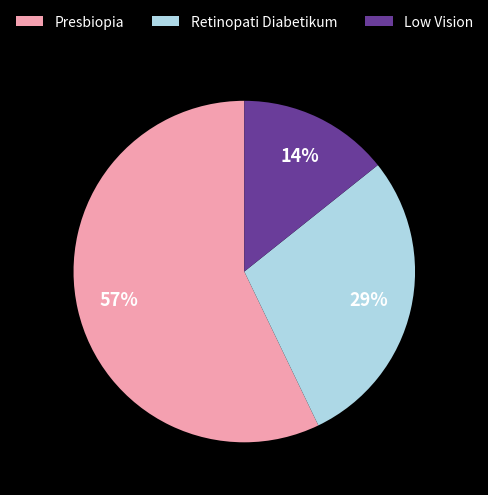

To the nearest percent, what is the average slice percentage?

33%